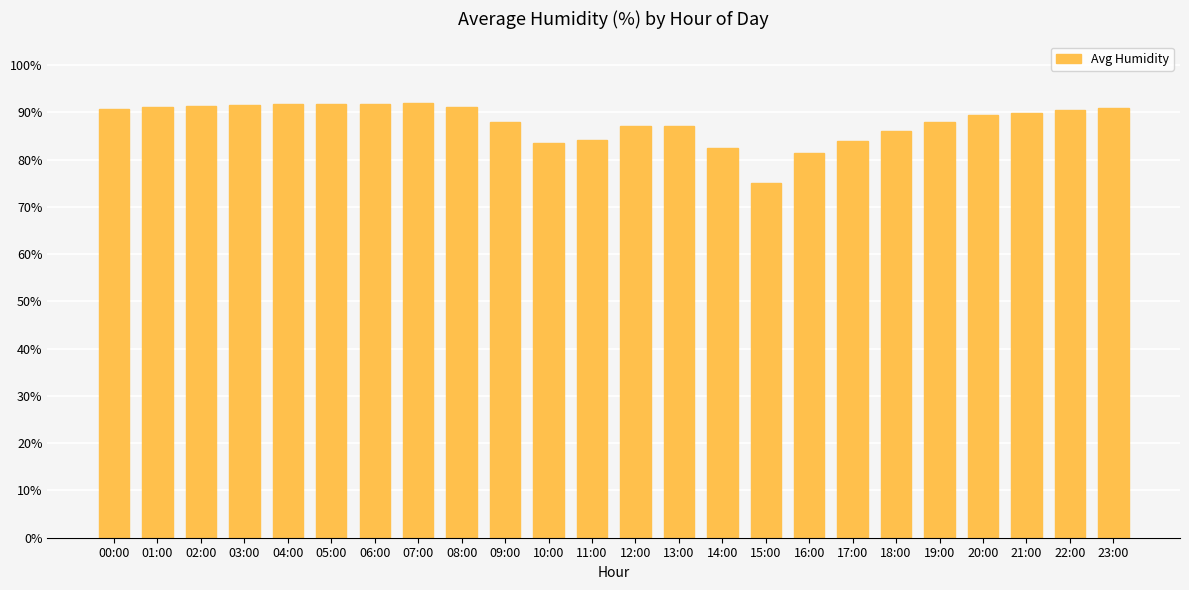

Read the value at 19:00.

87.9